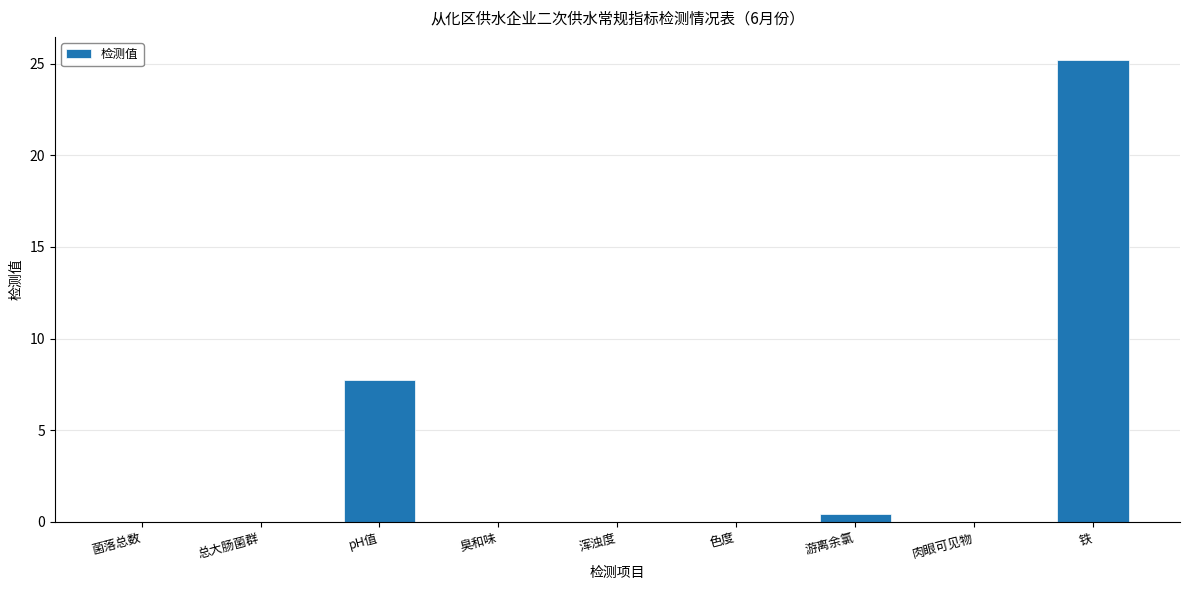

What is the sum of all values?

33.4